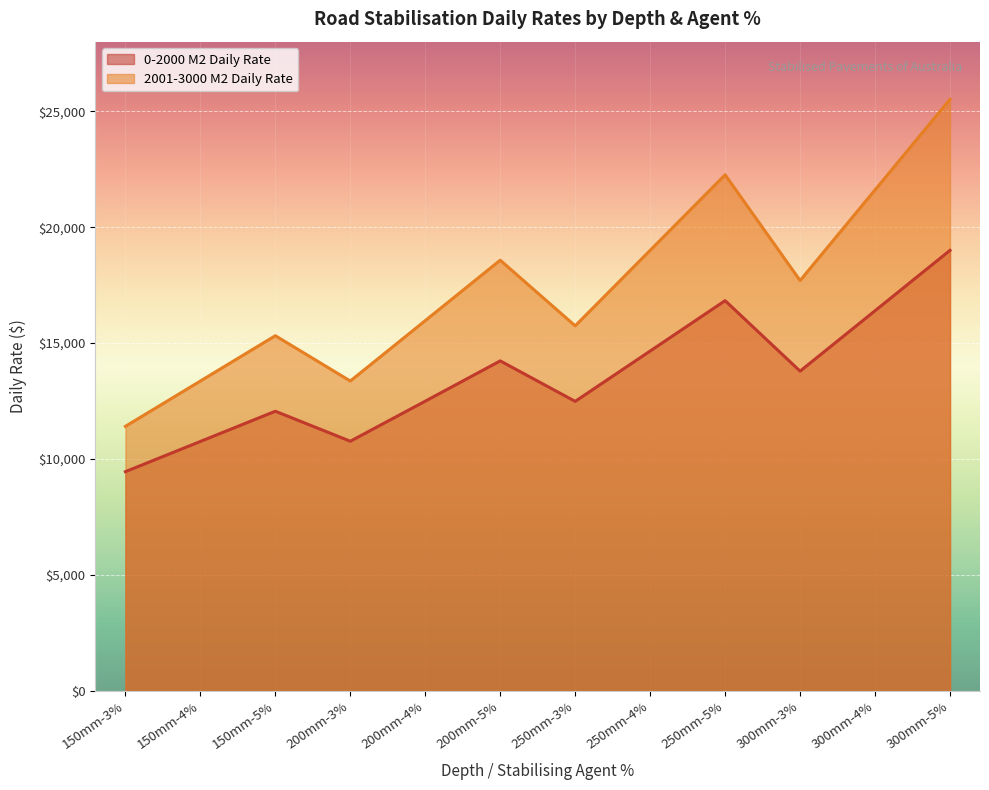

True or false: 2001-3000 M2 Daily Rate has more than 2 points higher than both neighbors.

True